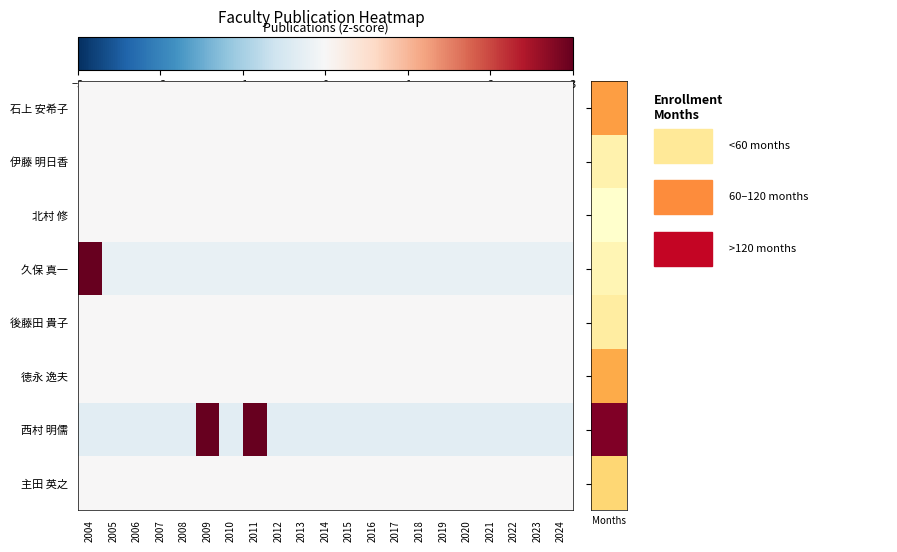

Reading left to right, list all the values displayed in this chart.

石上 安希子: 2004=0.0	2005=0.0	2006=0.0	2007=0.0	2008=0.0	2009=0.0	2010=0.0	2011=0.0	2012=0.0	2013=0.0	2014=0.0	2015=0.0	2016=0.0	2017=0.0	2018=0.0	2019=0.0	2020=0.0	2021=0.0	2022=0.0	2023=0.0	2024=0.0
伊藤 明日香: 2004=0.0	2005=0.0	2006=0.0	2007=0.0	2008=0.0	2009=0.0	2010=0.0	2011=0.0	2012=0.0	2013=0.0	2014=0.0	2015=0.0	2016=0.0	2017=0.0	2018=0.0	2019=0.0	2020=0.0	2021=0.0	2022=0.0	2023=0.0	2024=0.0
北村 修: 2004=0.0	2005=0.0	2006=0.0	2007=0.0	2008=0.0	2009=0.0	2010=0.0	2011=0.0	2012=0.0	2013=0.0	2014=0.0	2015=0.0	2016=0.0	2017=0.0	2018=0.0	2019=0.0	2020=0.0	2021=0.0	2022=0.0	2023=0.0	2024=0.0
久保 真一: 2004=4.5	2005=-0.2	2006=-0.2	2007=-0.2	2008=-0.2	2009=-0.2	2010=-0.2	2011=-0.2	2012=-0.2	2013=-0.2	2014=-0.2	2015=-0.2	2016=-0.2	2017=-0.2	2018=-0.2	2019=-0.2	2020=-0.2	2021=-0.2	2022=-0.2	2023=-0.2	2024=-0.2
後藤田 貴子: 2004=0.0	2005=0.0	2006=0.0	2007=0.0	2008=0.0	2009=0.0	2010=0.0	2011=0.0	2012=0.0	2013=0.0	2014=0.0	2015=0.0	2016=0.0	2017=0.0	2018=0.0	2019=0.0	2020=0.0	2021=0.0	2022=0.0	2023=0.0	2024=0.0
徳永 逸夫: 2004=0.0	2005=0.0	2006=0.0	2007=0.0	2008=0.0	2009=0.0	2010=0.0	2011=0.0	2012=0.0	2013=0.0	2014=0.0	2015=0.0	2016=0.0	2017=0.0	2018=0.0	2019=0.0	2020=0.0	2021=0.0	2022=0.0	2023=0.0	2024=0.0
西村 明儒: 2004=-0.3	2005=-0.3	2006=-0.3	2007=-0.3	2008=-0.3	2009=3.1	2010=-0.3	2011=3.1	2012=-0.3	2013=-0.3	2014=-0.3	2015=-0.3	2016=-0.3	2017=-0.3	2018=-0.3	2019=-0.3	2020=-0.3	2021=-0.3	2022=-0.3	2023=-0.3	2024=-0.3
主田 英之: 2004=0.0	2005=0.0	2006=0.0	2007=0.0	2008=0.0	2009=0.0	2010=0.0	2011=0.0	2012=0.0	2013=0.0	2014=0.0	2015=0.0	2016=0.0	2017=0.0	2018=0.0	2019=0.0	2020=0.0	2021=0.0	2022=0.0	2023=0.0	2024=0.0